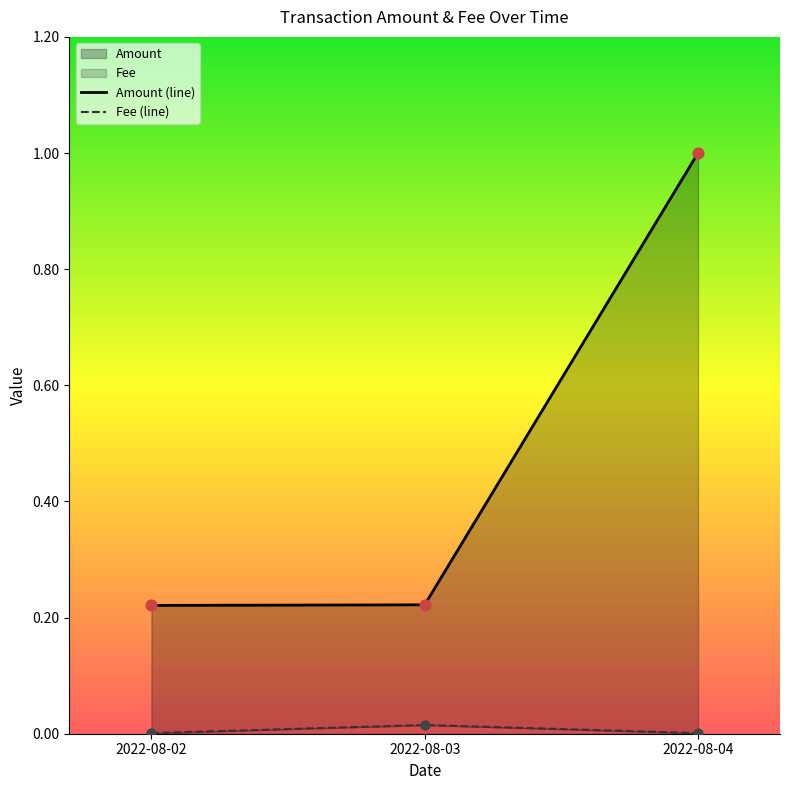

At how many categories does at least one series exceed 0?

3